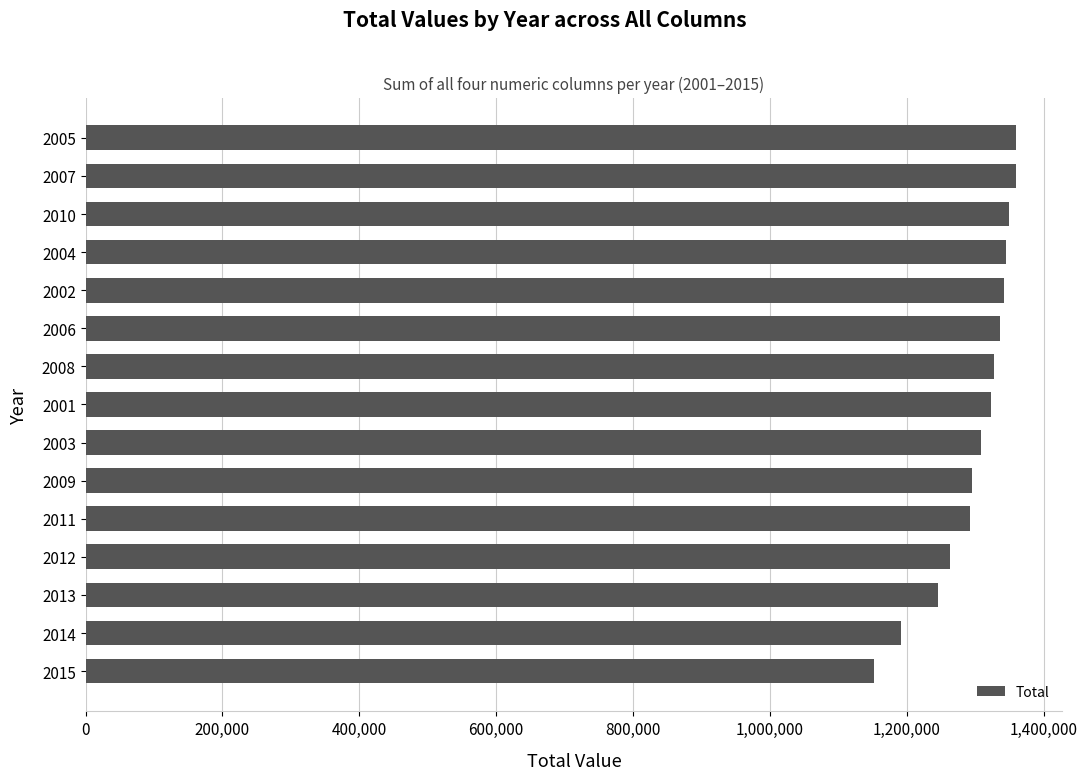

The value at 2006 is 2223645. True or false?

False